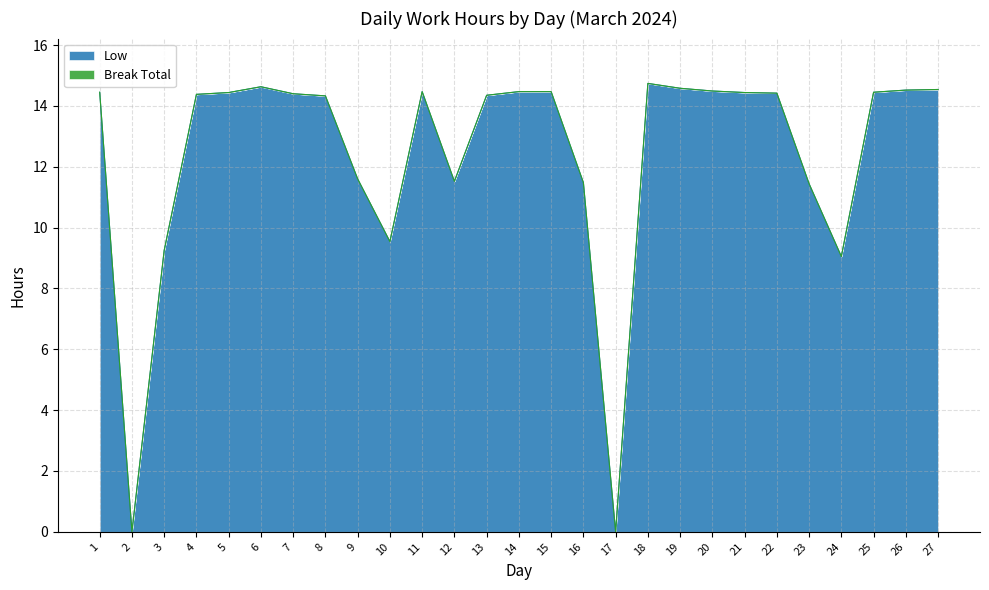

Approximately how many times larger is the value at 13 compared to 22?

1.0